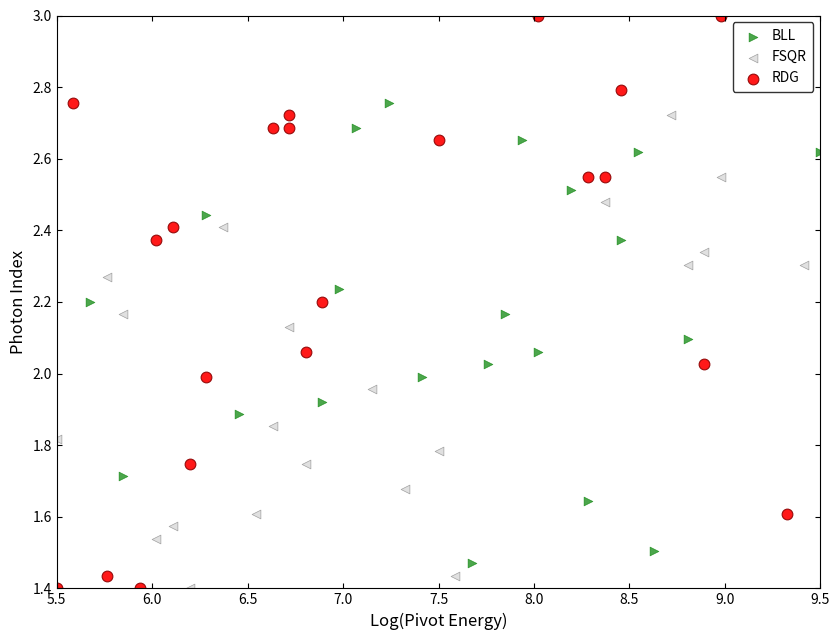

Which series has the largest Y range (max minus min)?

RDG